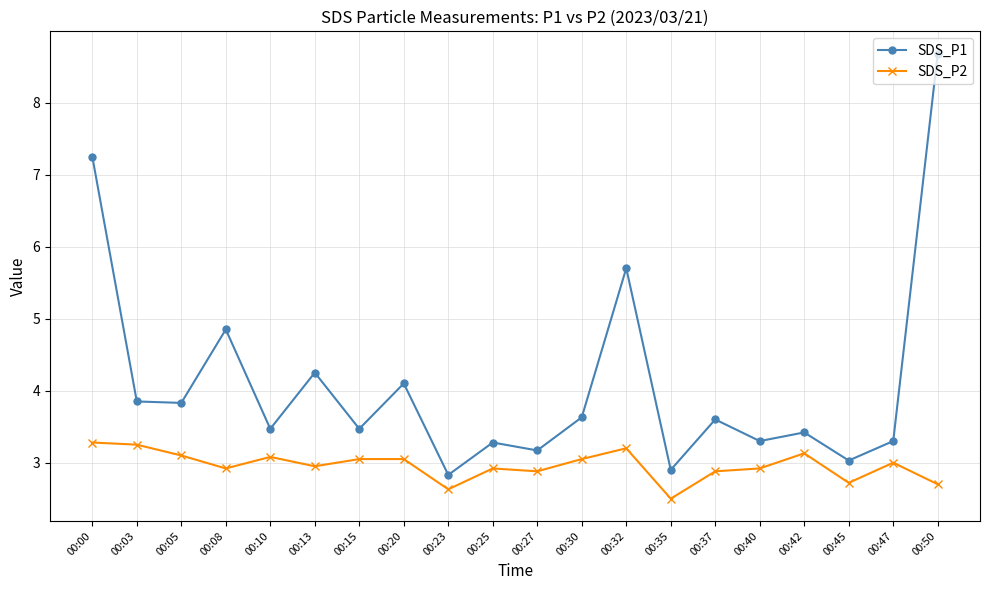

How many categories are shown in the chart?

20